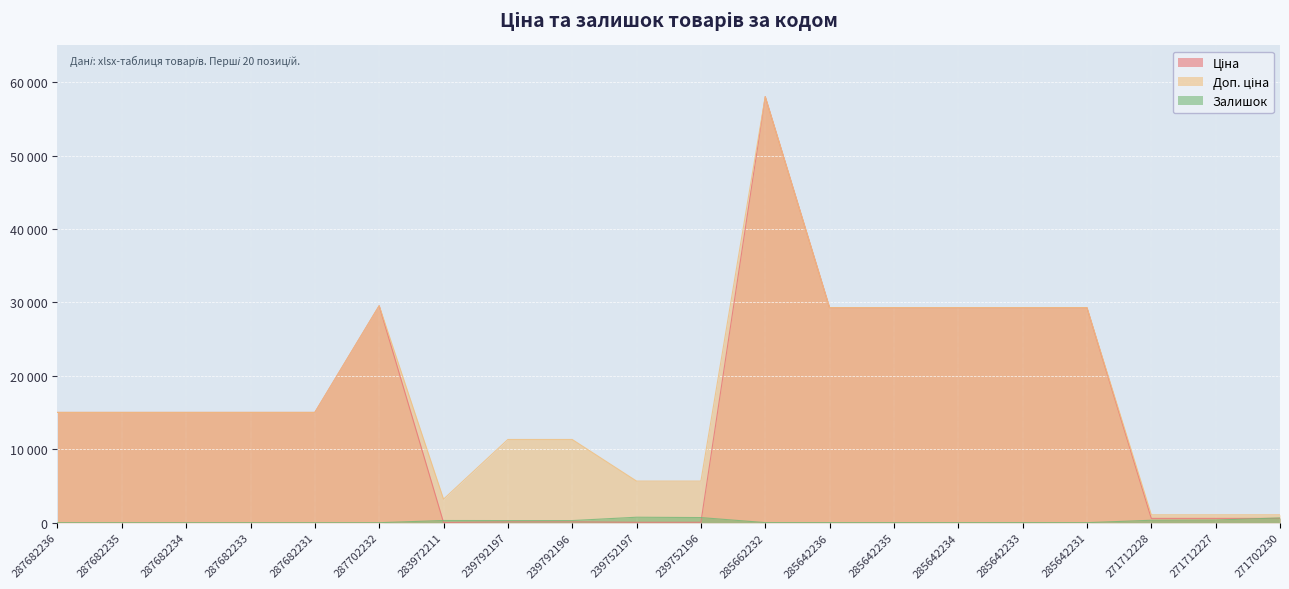

At which label does Доп. ціна reach its peak?

285662232